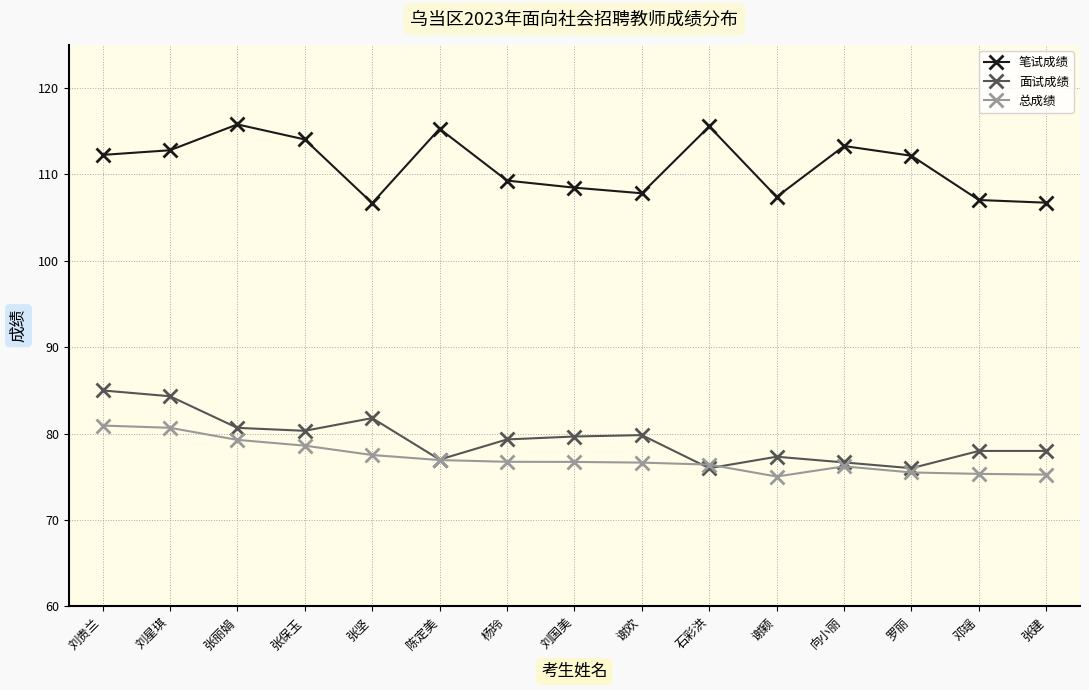

True or false: 面试成绩 has more than 1 interior local peaks.

True